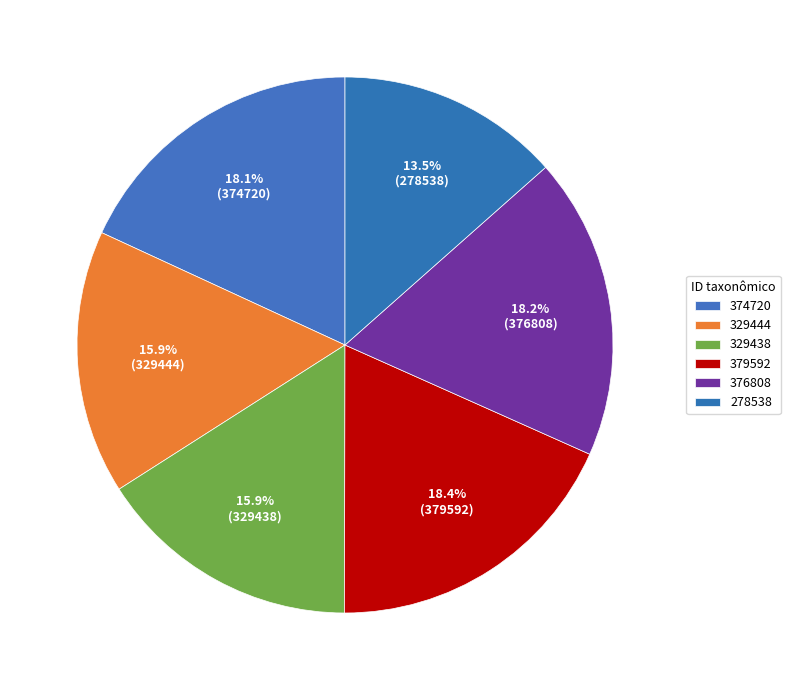

What percentage is the 374720 slice, to the nearest percent?

18%